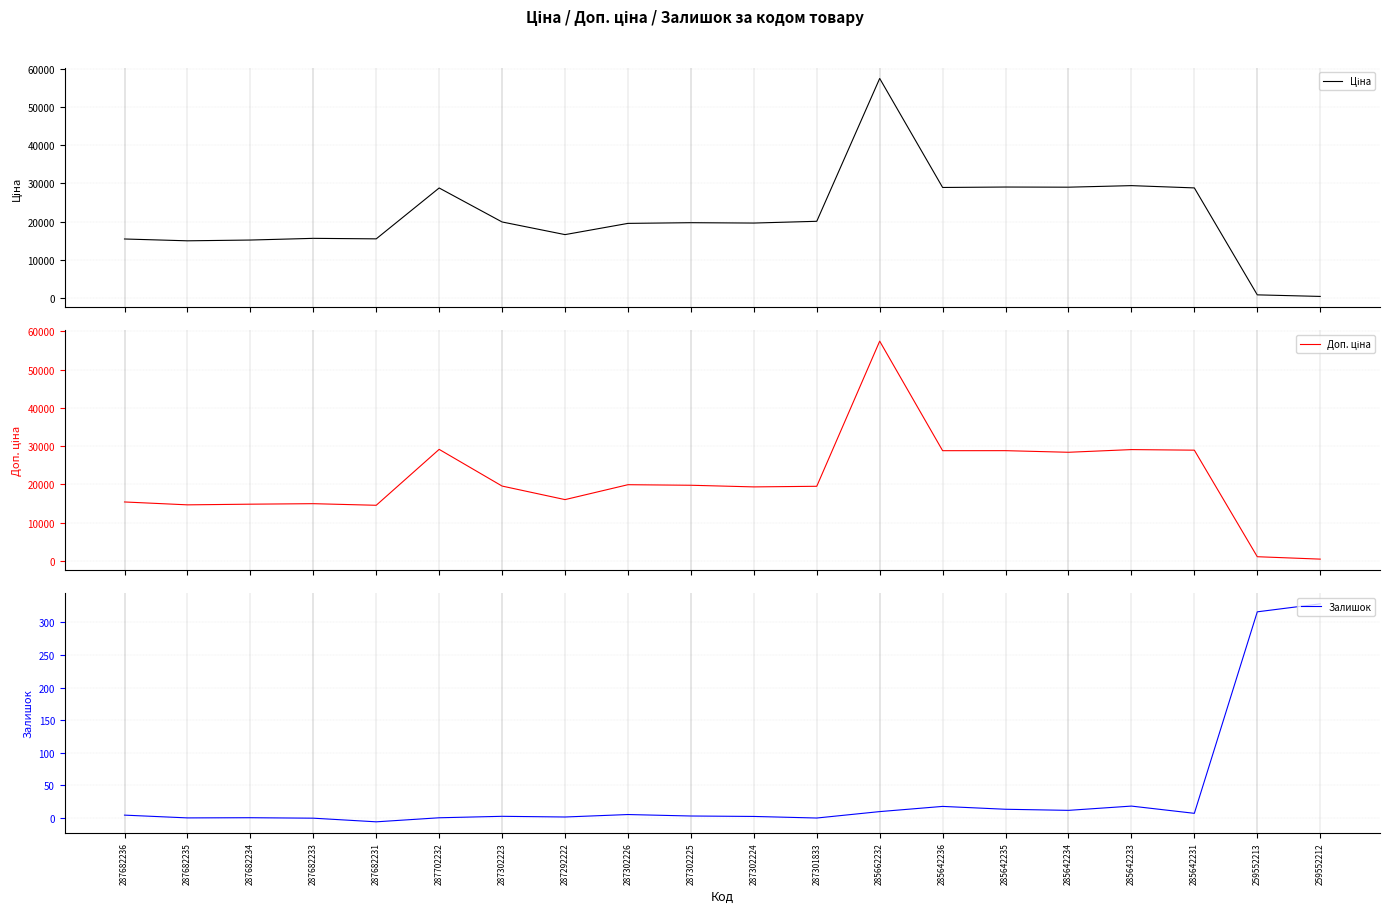

In Ціна, how many points are higher than both neighbors (excluding endpoints)?

6